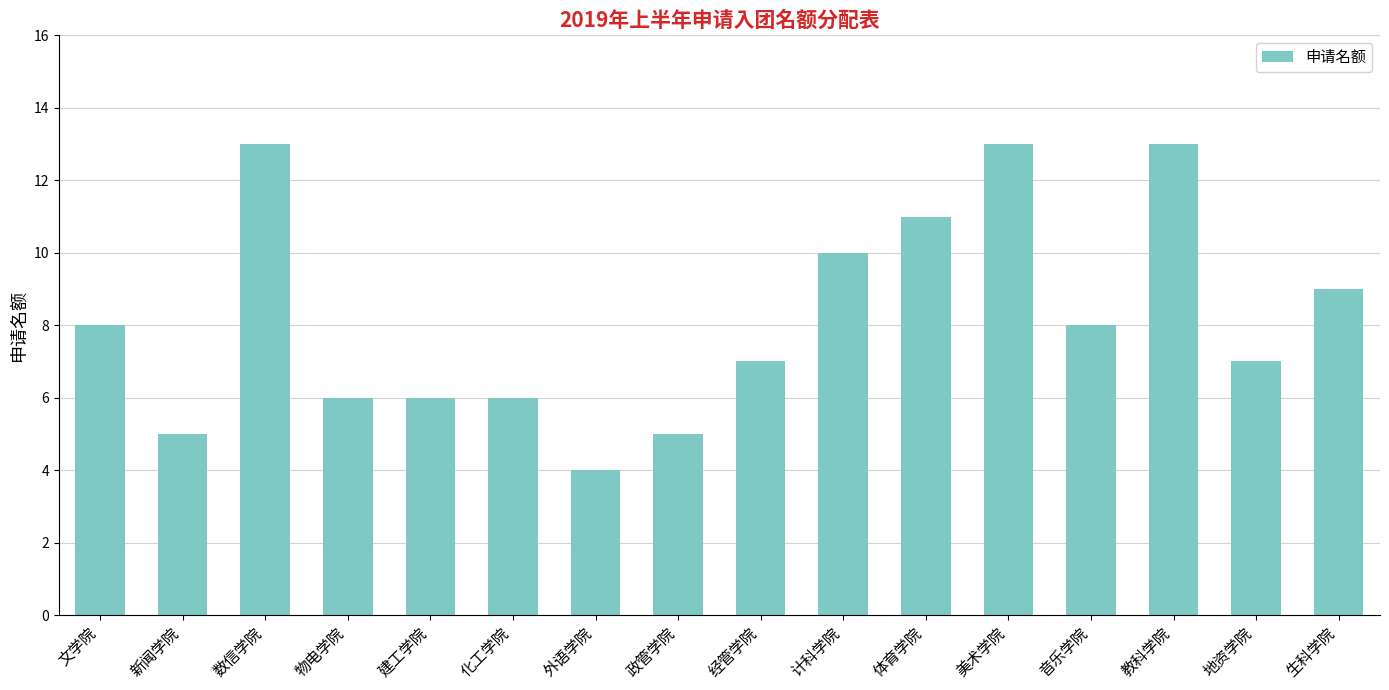

What is the greatest value displayed?

13